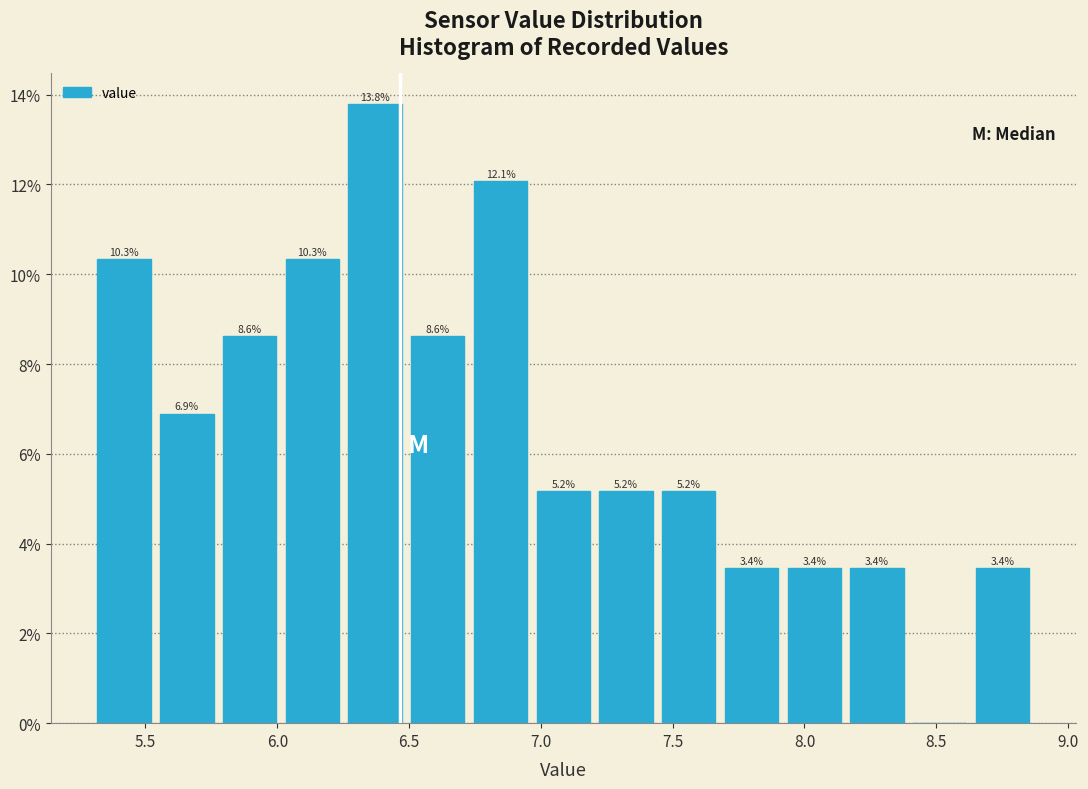

Over which range of the x-axis is the bar tallest?

6.25 to 6.50